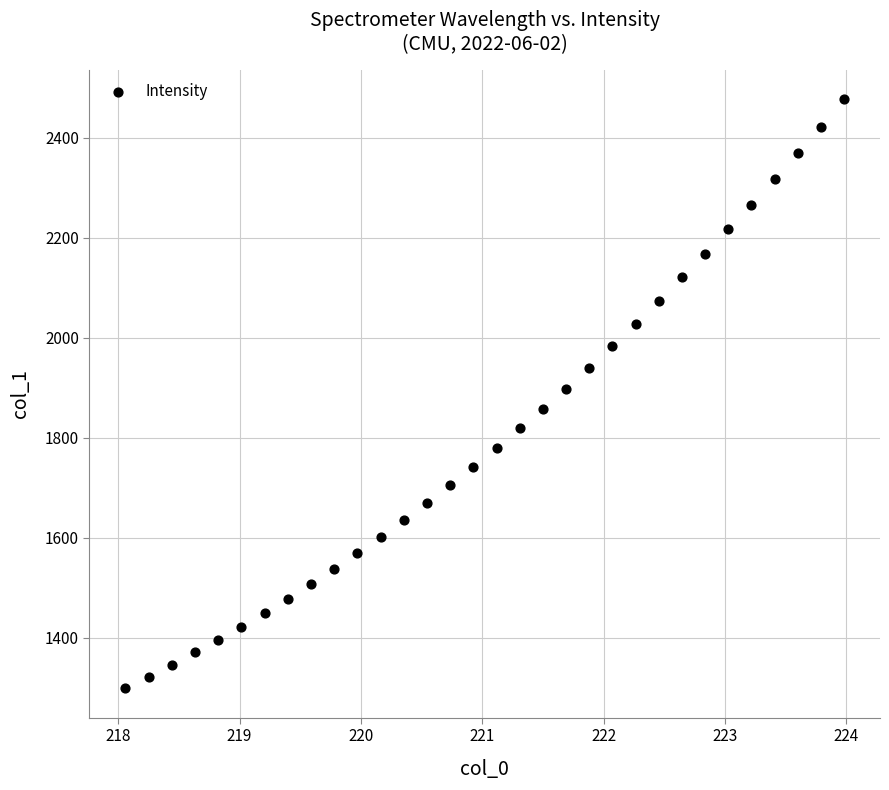

What is the range of X values (max minus min)?

5.9